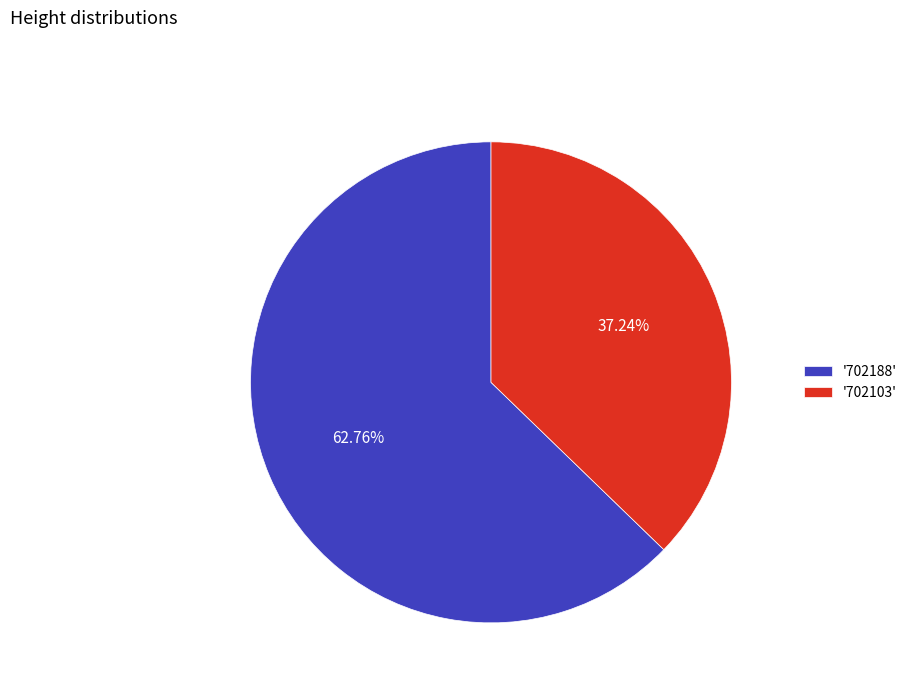

Which category has the biggest portion of the pie?

'702188'